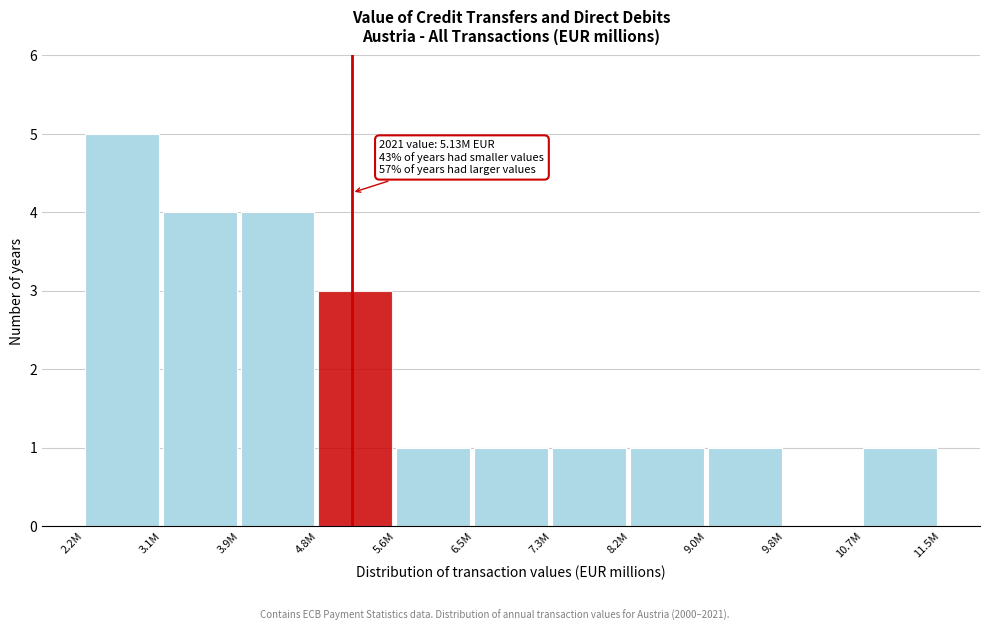

Reading left to right, list all the values displayed in this chart.

2.2M=5	3.1M=4	3.9M=4	4.8M=3	5.6M=1	6.5M=1	7.3M=1	8.2M=1	9.0M=1	9.8M=0	10.7M=1